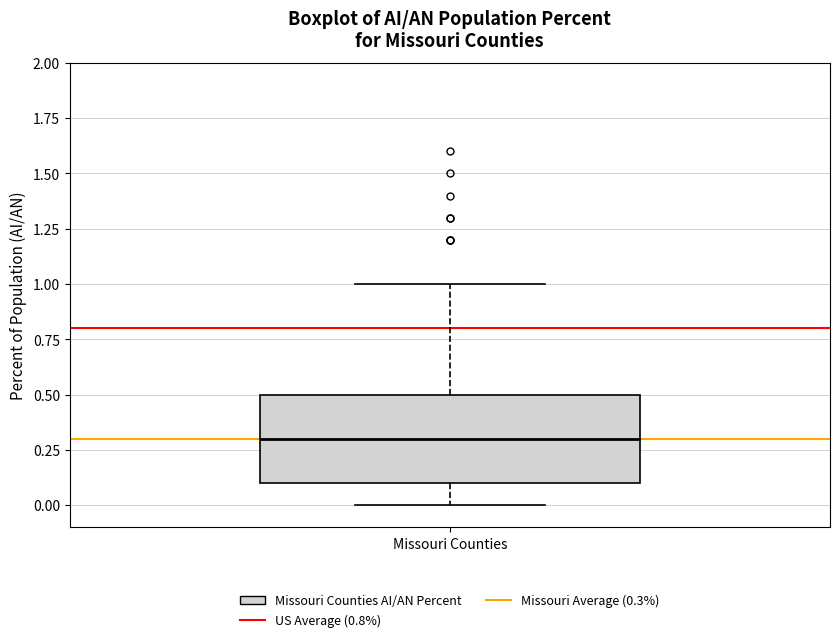

Transcribe this box plot: give where the median line is, the range the box spans, and where the two whiskers end, as read against the y-axis. The values are not printed on the chart, so give them approximately, as read against the axis.

median 0.3, box 0.1 to 0.5, whiskers 0.0 to 1.0